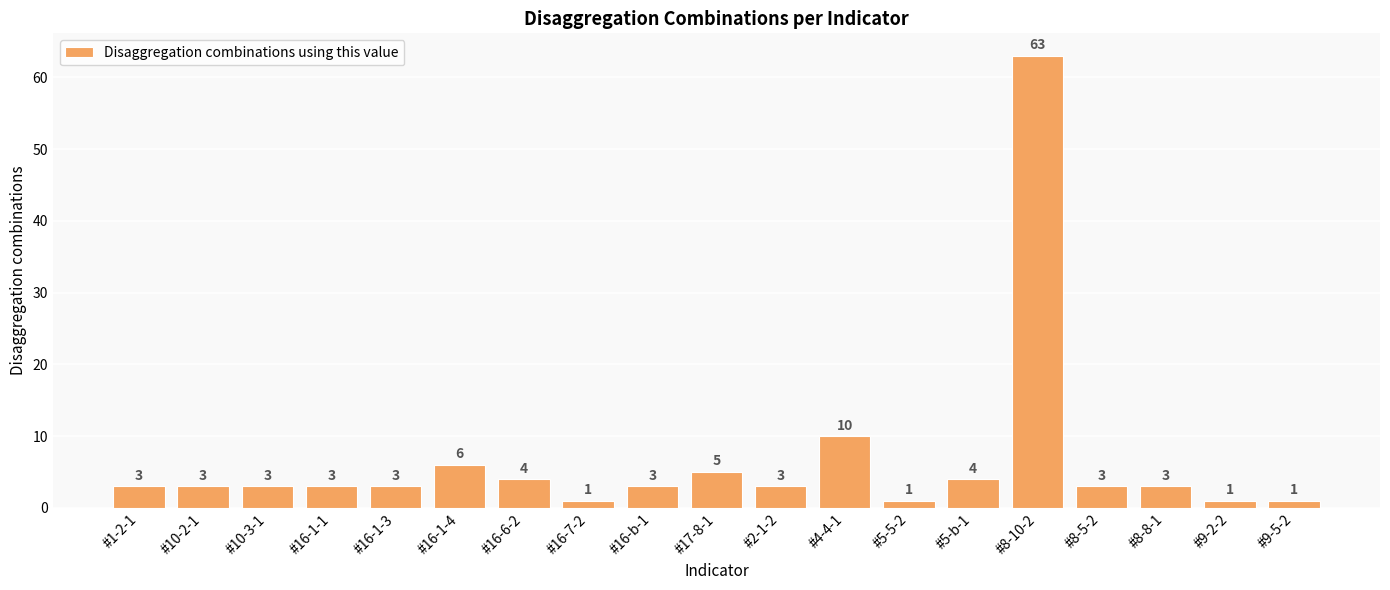

What position from the right is #4-4-1?

8